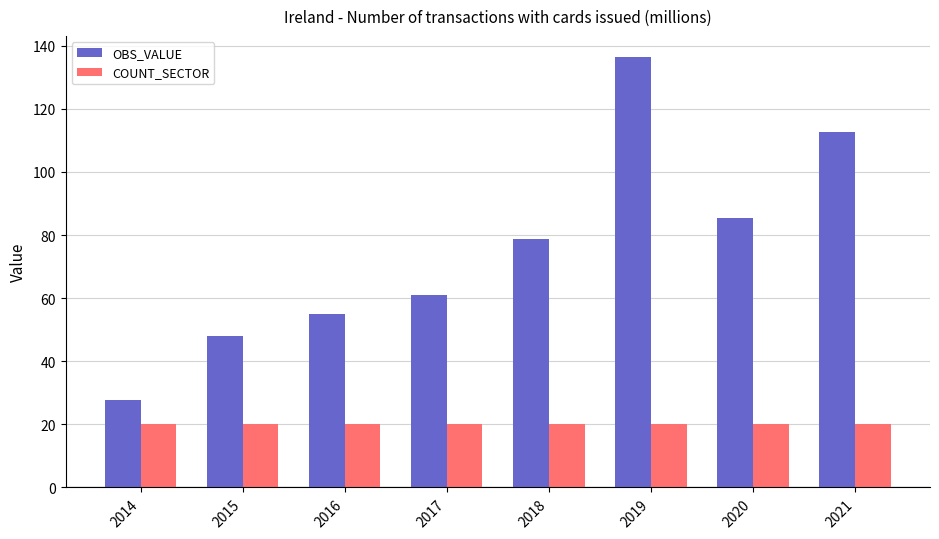

The value of COUNT_SECTOR at 2018 is 20.0. True or false?

True